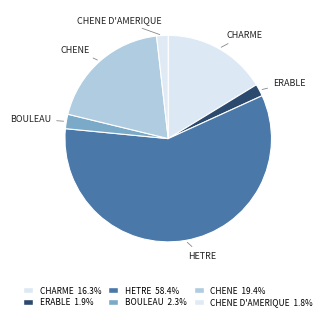

Count the number of slices in the pie.

6